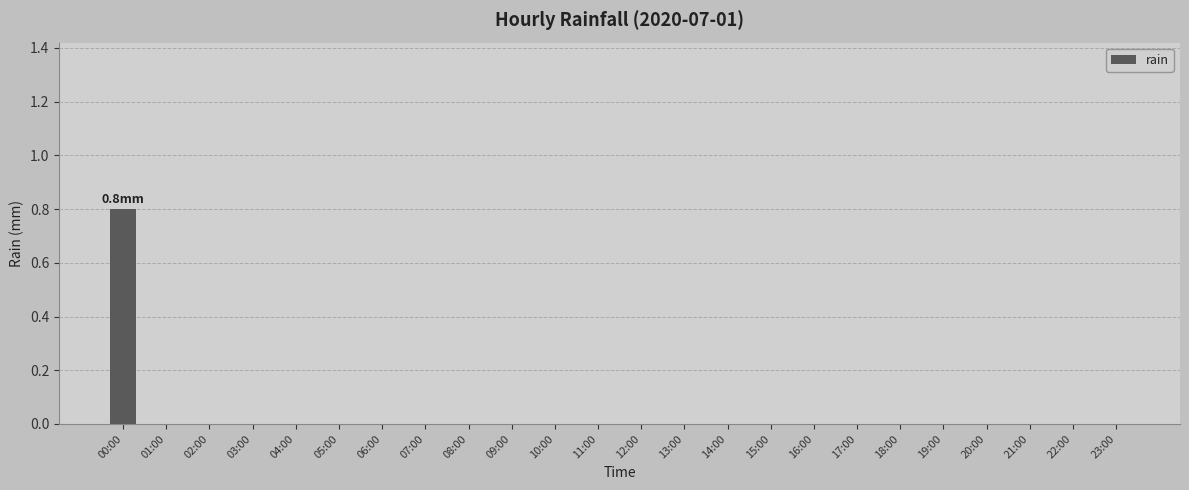

Count the values in the range 0 to 1.

24